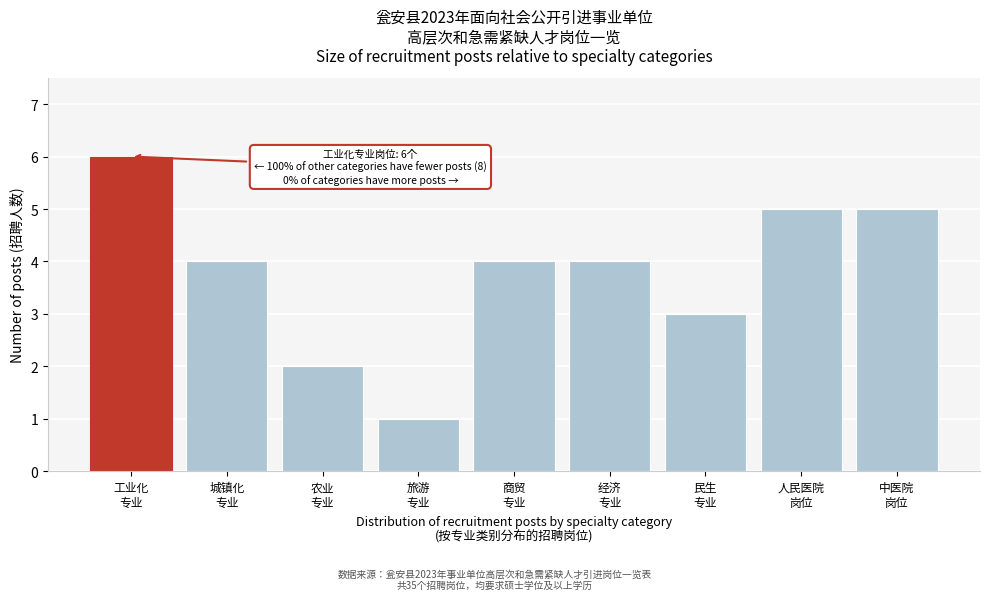

Reading left to right, what are all the values shown in this chart?

6	4	2	1	4	4	3	5	5